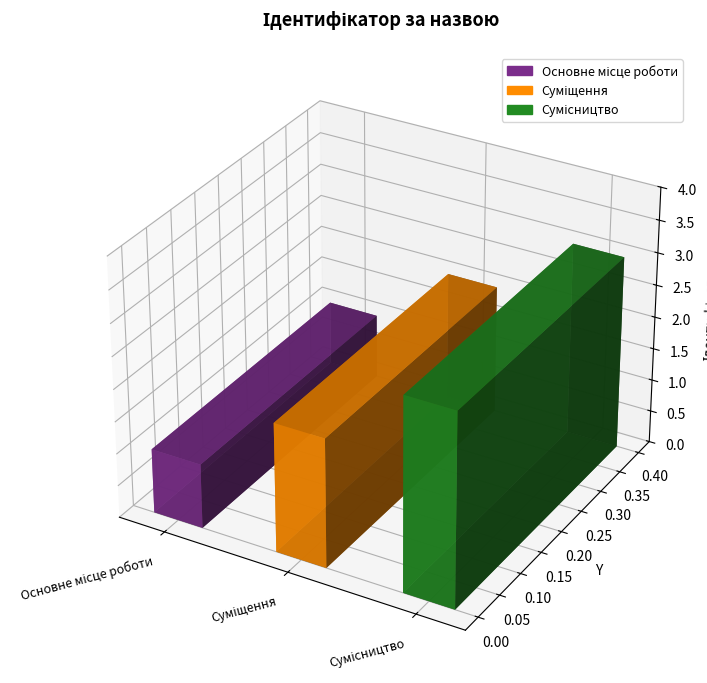

Which category has the lowest value across all series?

Основне місце роботи